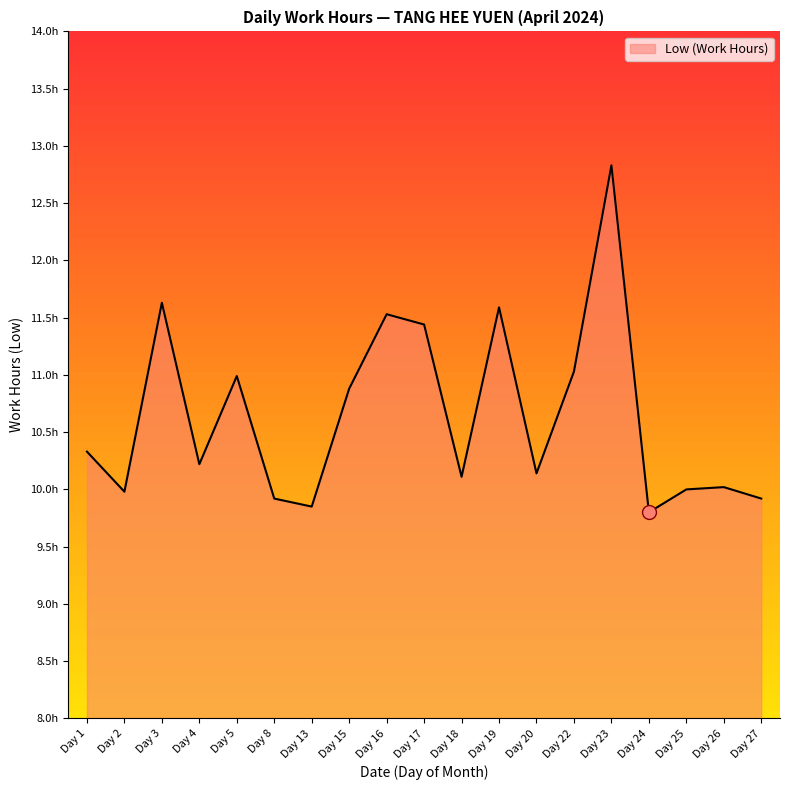

Is this an area chart (filled region under the line)?

Yes